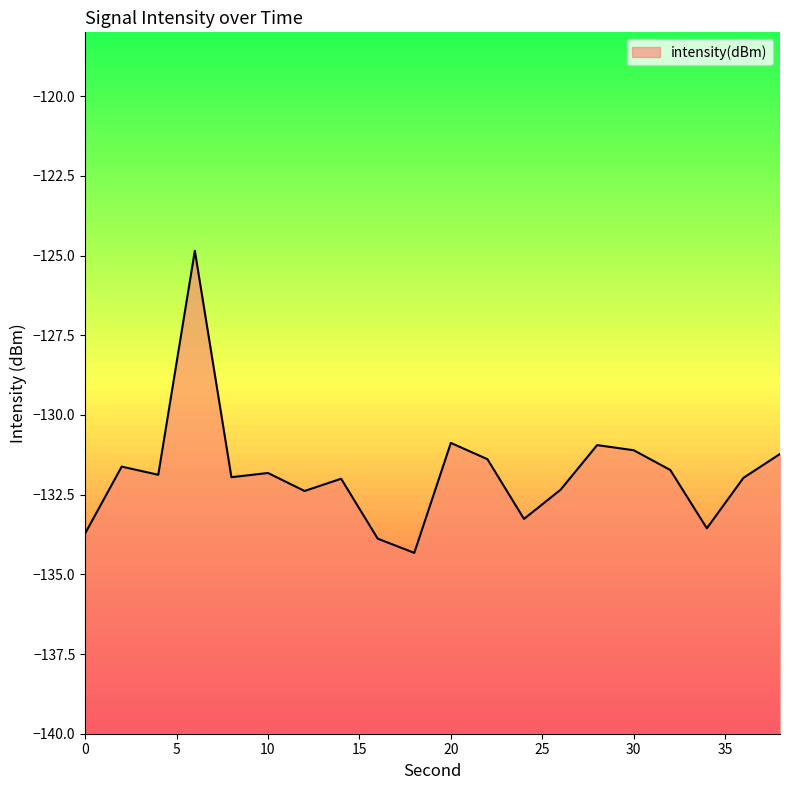

What is the greatest value displayed?

-124.9